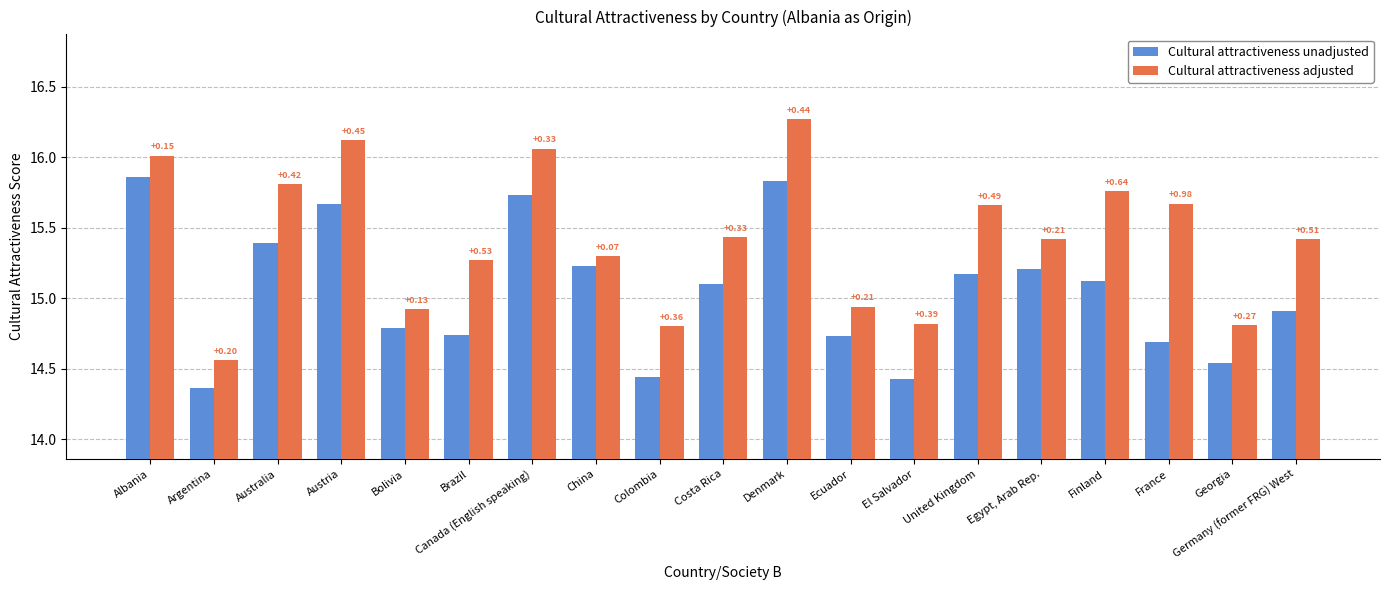

What is the label of the 9th bar from the right?

Denmark